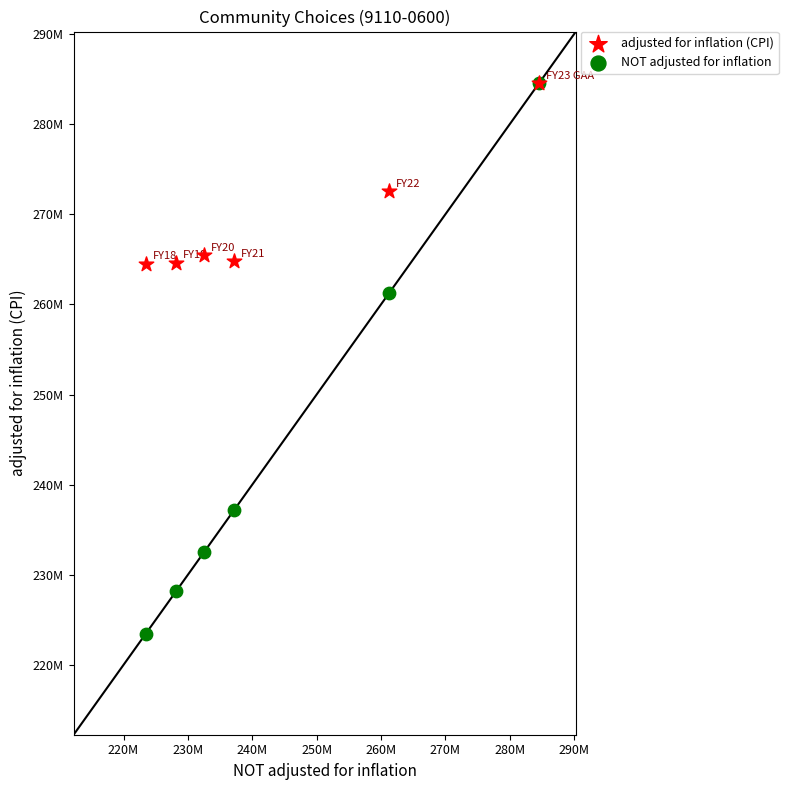

What are all the series names shown in the legend?

adjusted for inflation (CPI), NOT adjusted for inflation